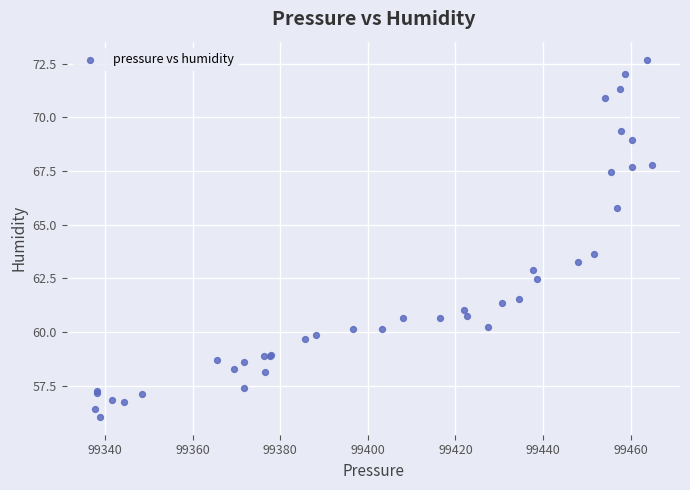

What Y value in the scatter plot is closest to 64?

63.6